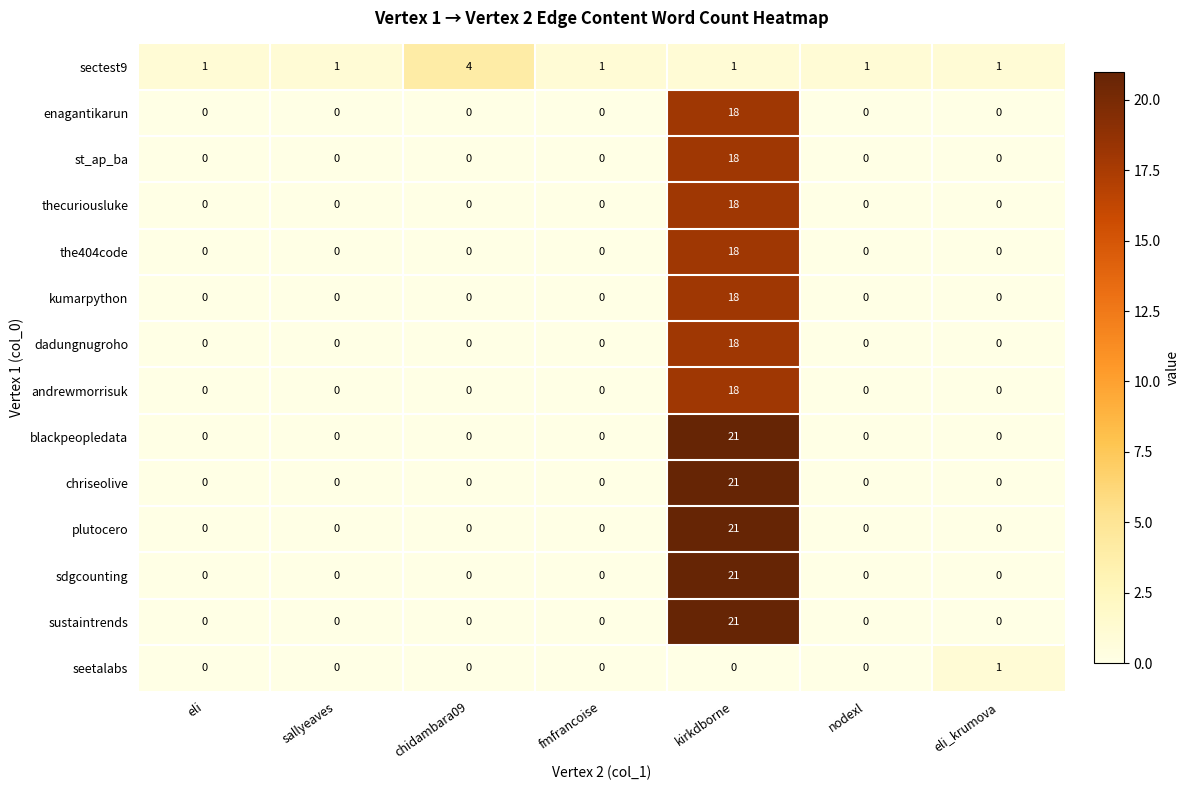

What is the total value across all series at fmfrancoise?

1